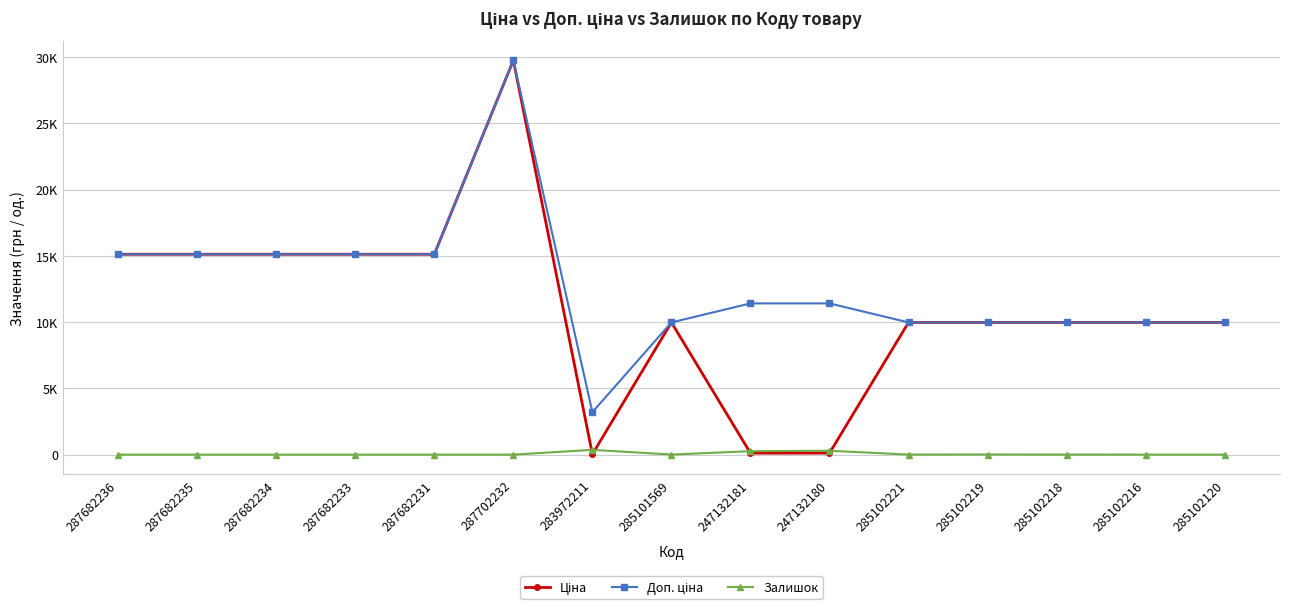

At which category is the sum across all series the highest?

287702232